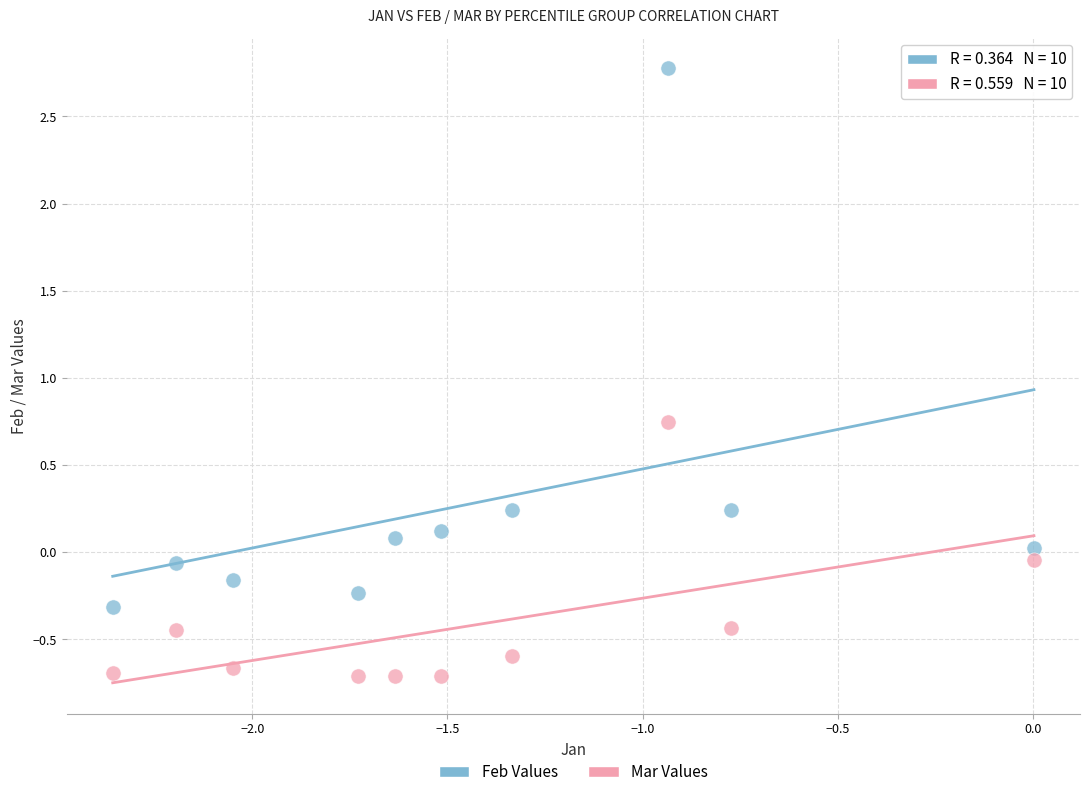

Which series has the widest spread of Y values?

Feb Values